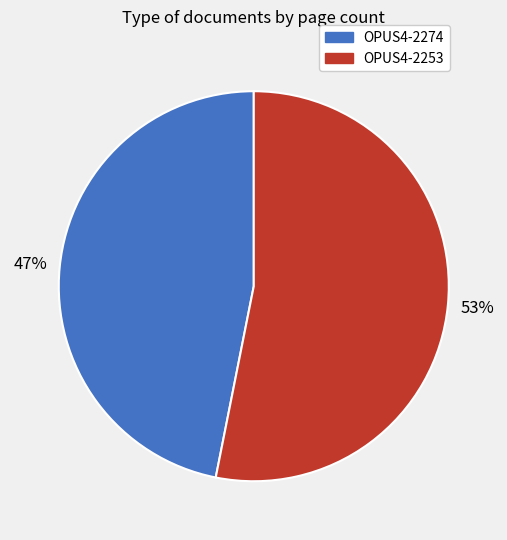

Rank the categories by value from highest to lowest.

OPUS4-2253, OPUS4-2274